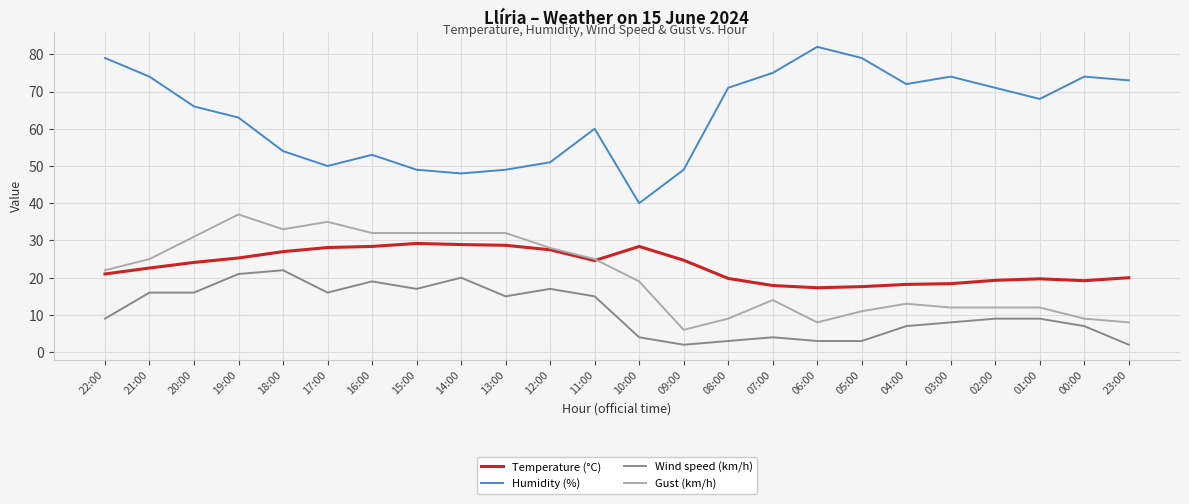

What position from the right is 01:00?

3